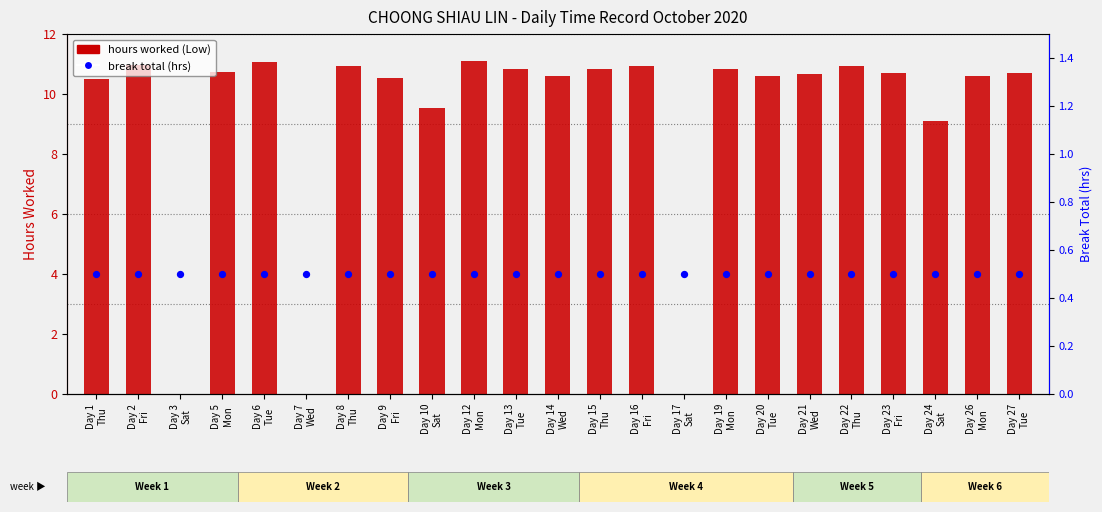

At which category is the sum across all series the highest?

Day 12
Mon